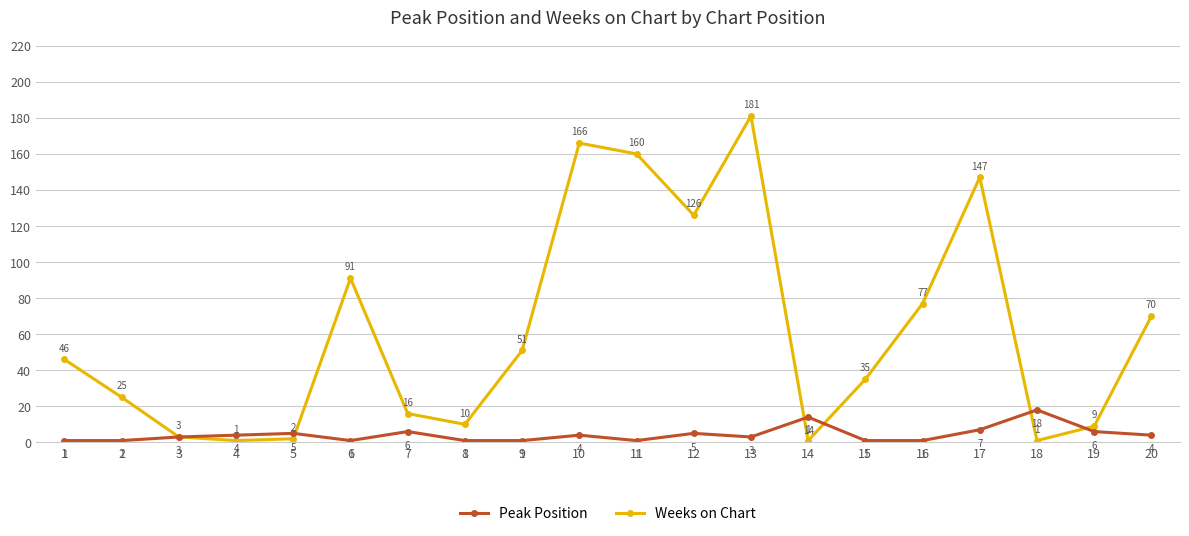

Is it true that Weeks on Chart equals 86 at 13?

False